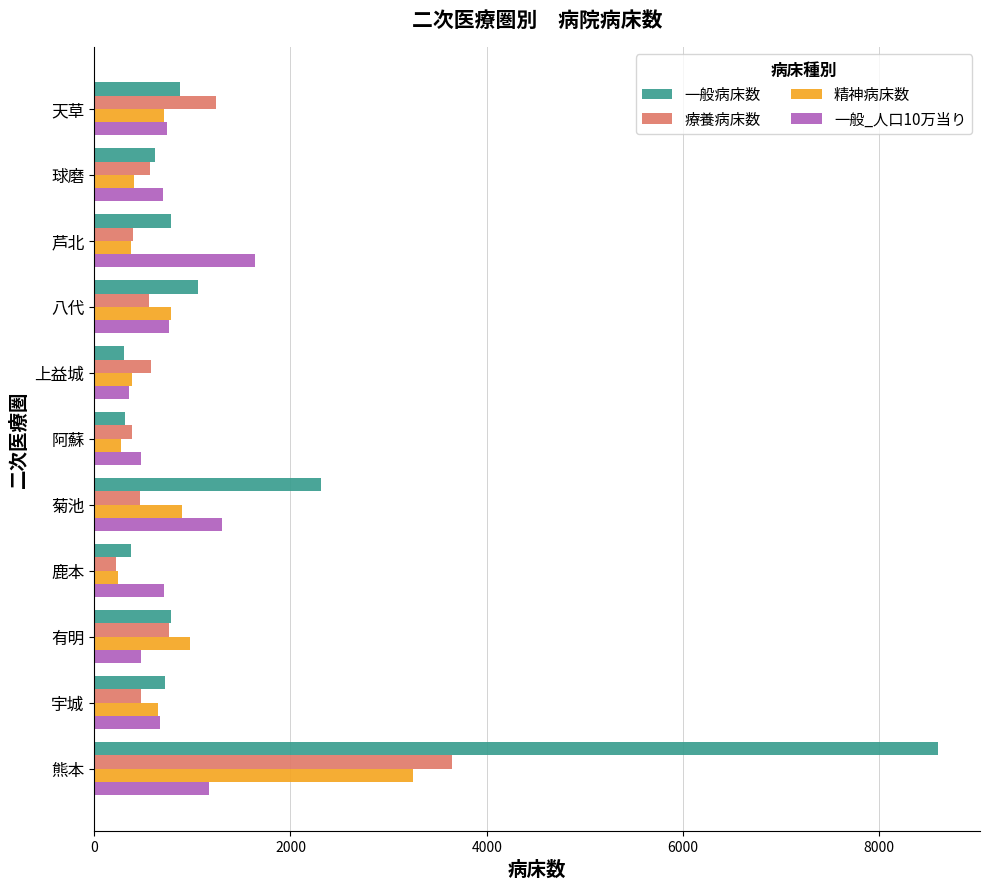

At how many categories does at least one series exceed 3605?

1